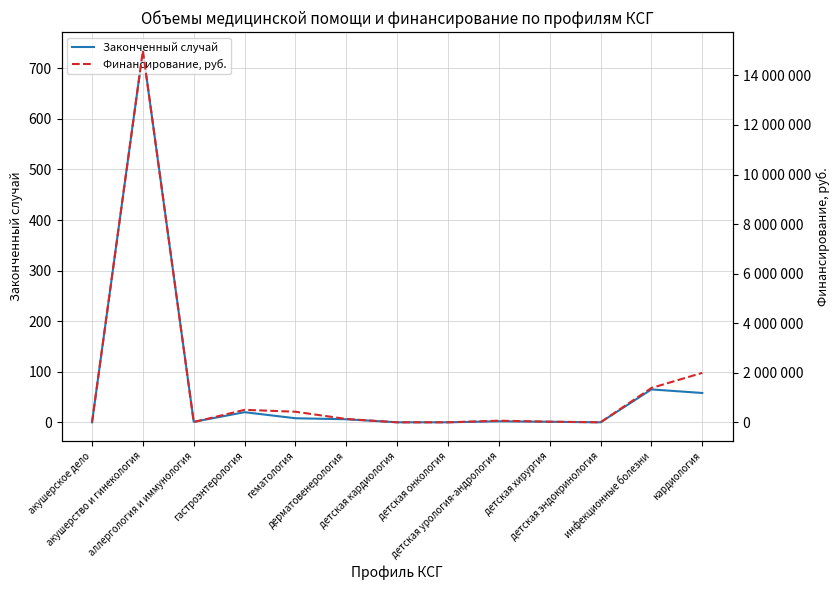

Where does the Финансирование, руб. series first go above 64558?

акушерство и гинекология